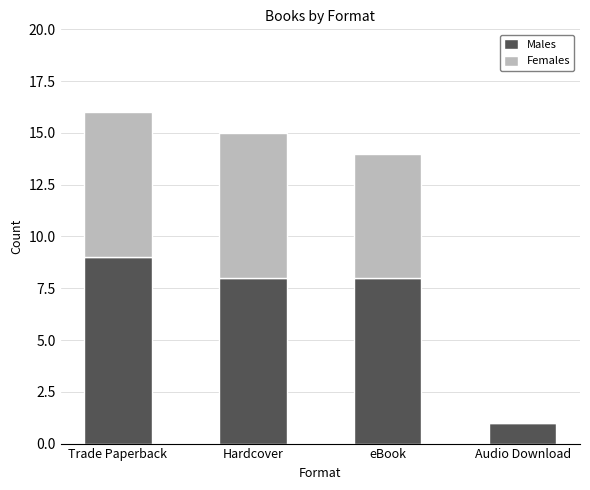

How many distinct data groups are displayed?

2